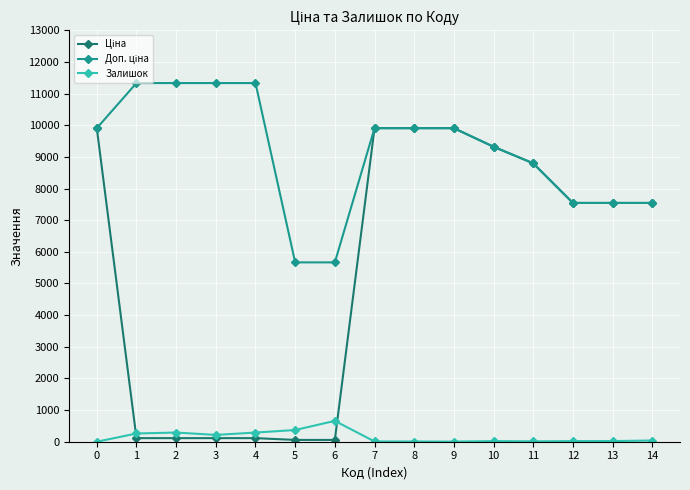

What is the maximum value shown in the chart?

11334.0